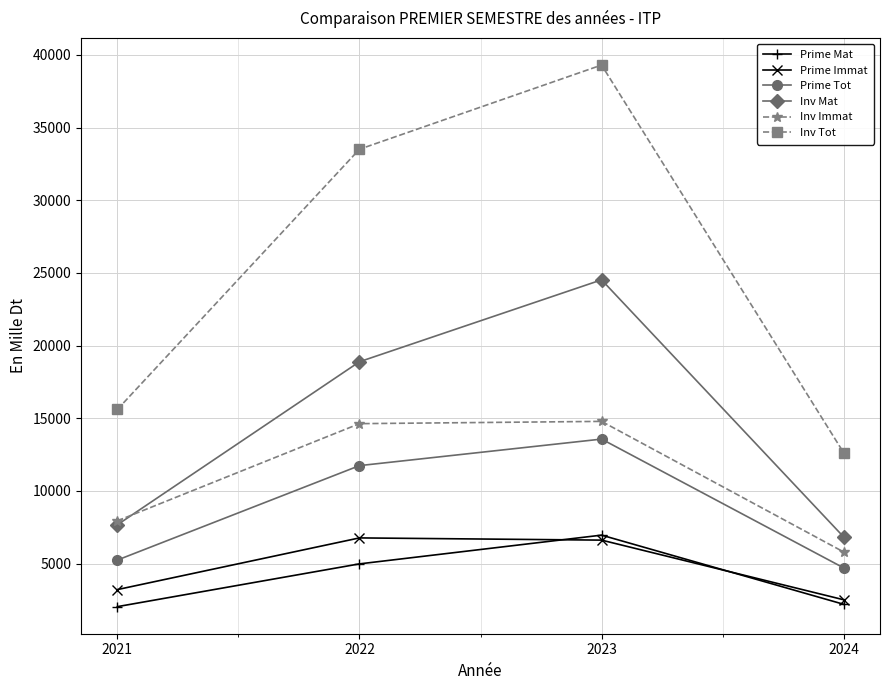

Which series has the widest spread of values?

Inv Tot